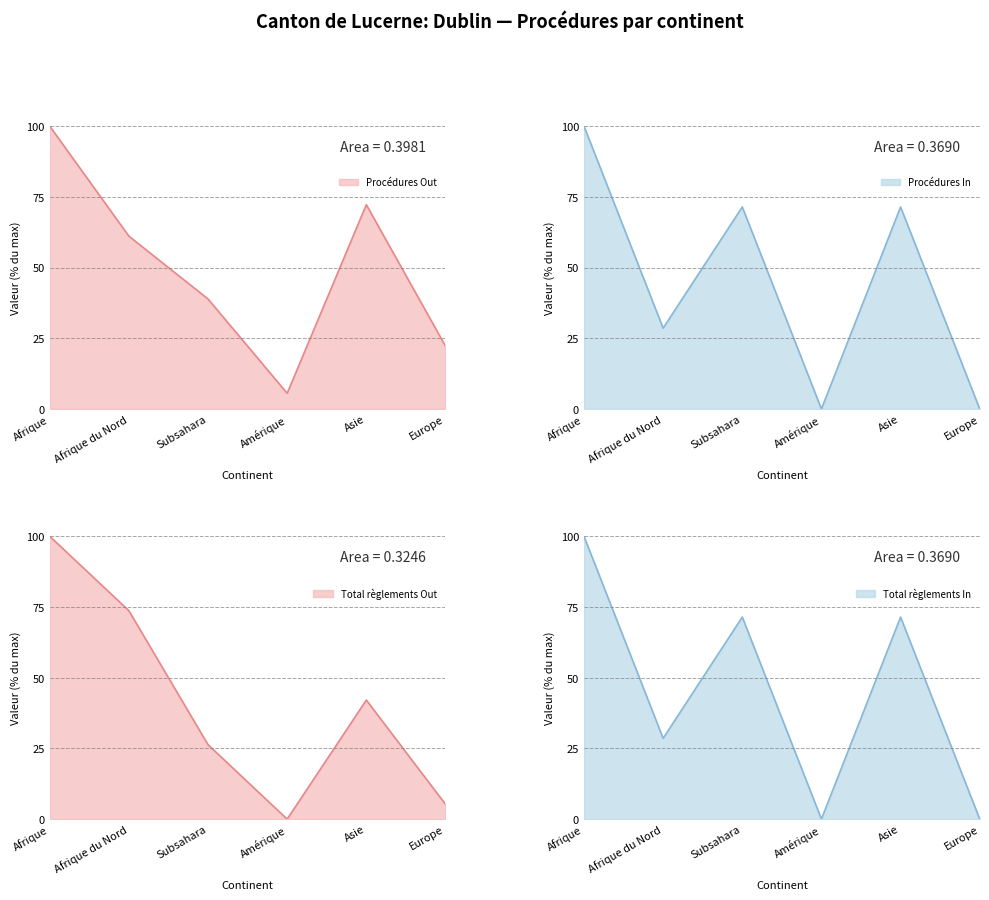

Does the chart have visible grid lines?

No